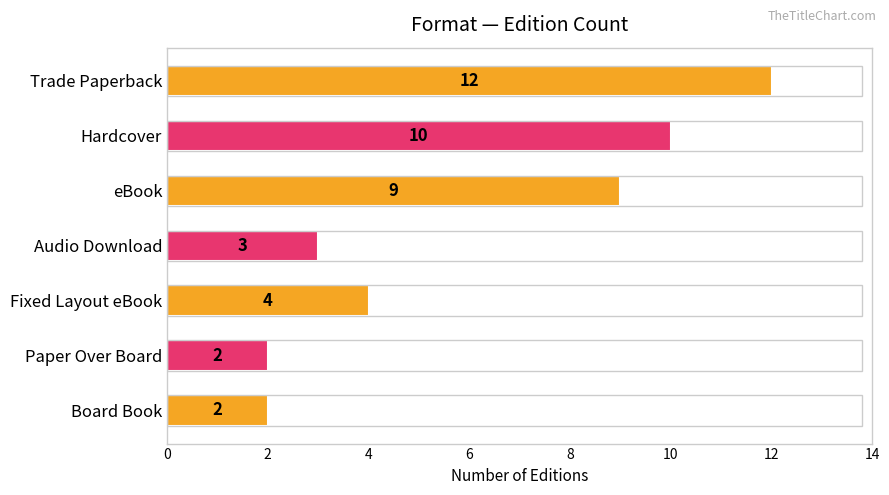

How many values are below 4?

3